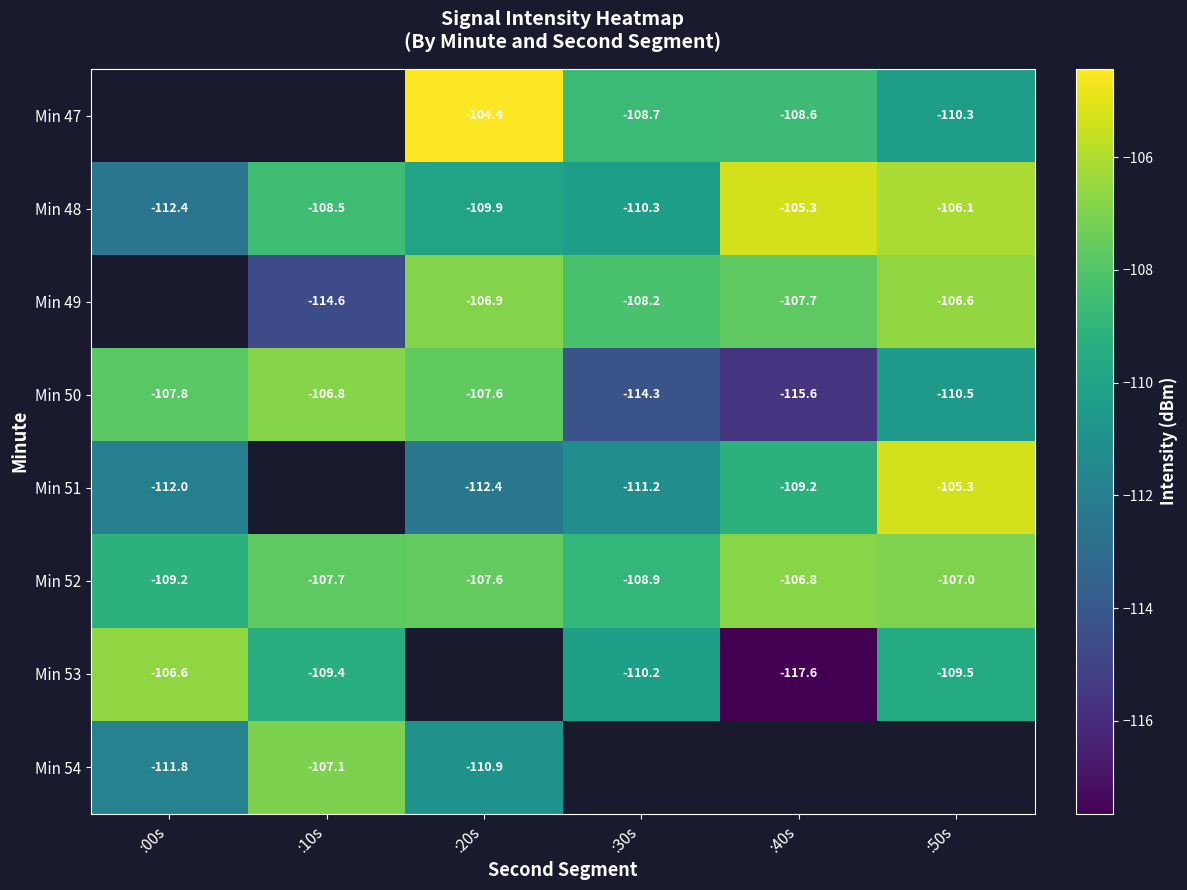

At which label is Min 48 closest to -108?

:10s